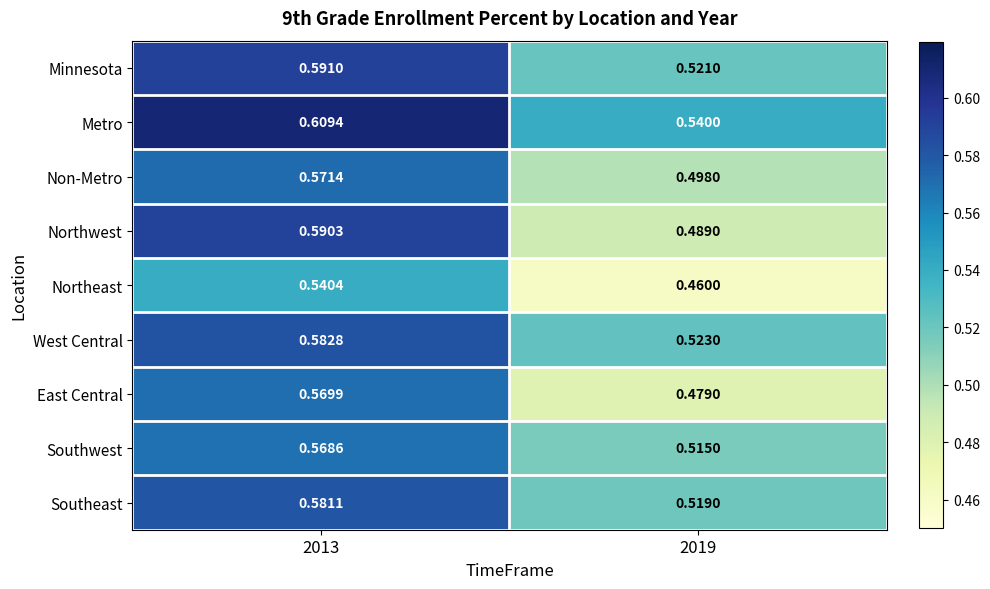

At which category is the sum across all series the highest?

2013